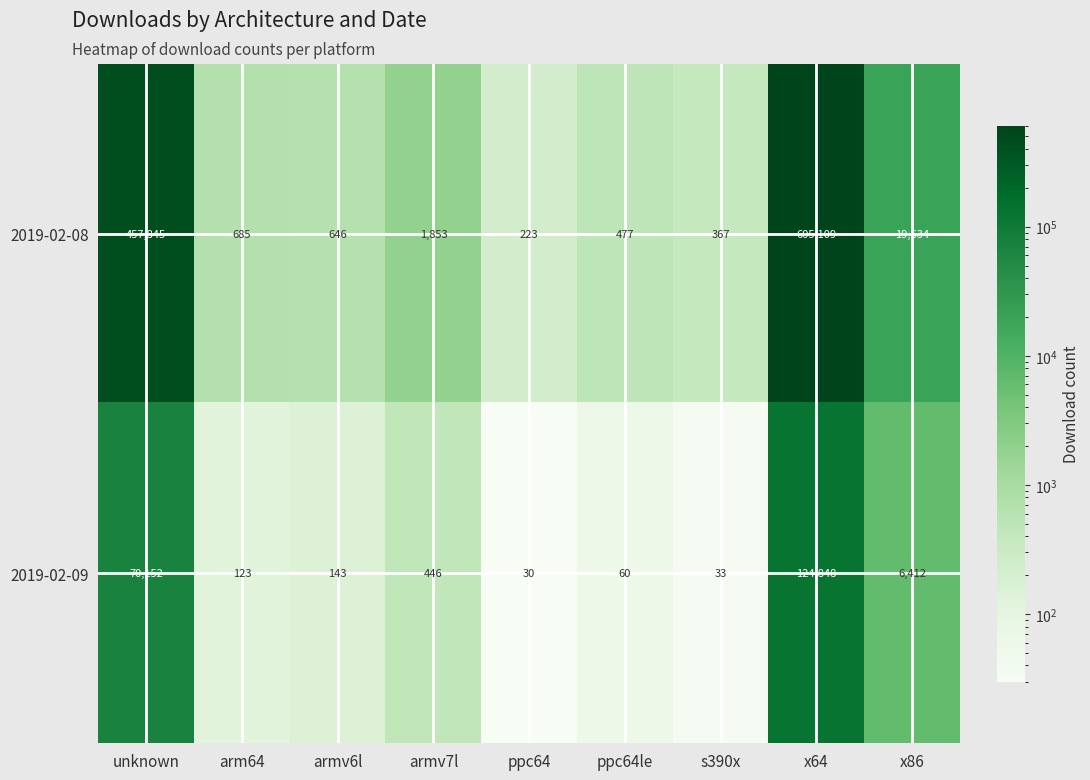

How many values in the 2019-02-09 series are below 143?

4